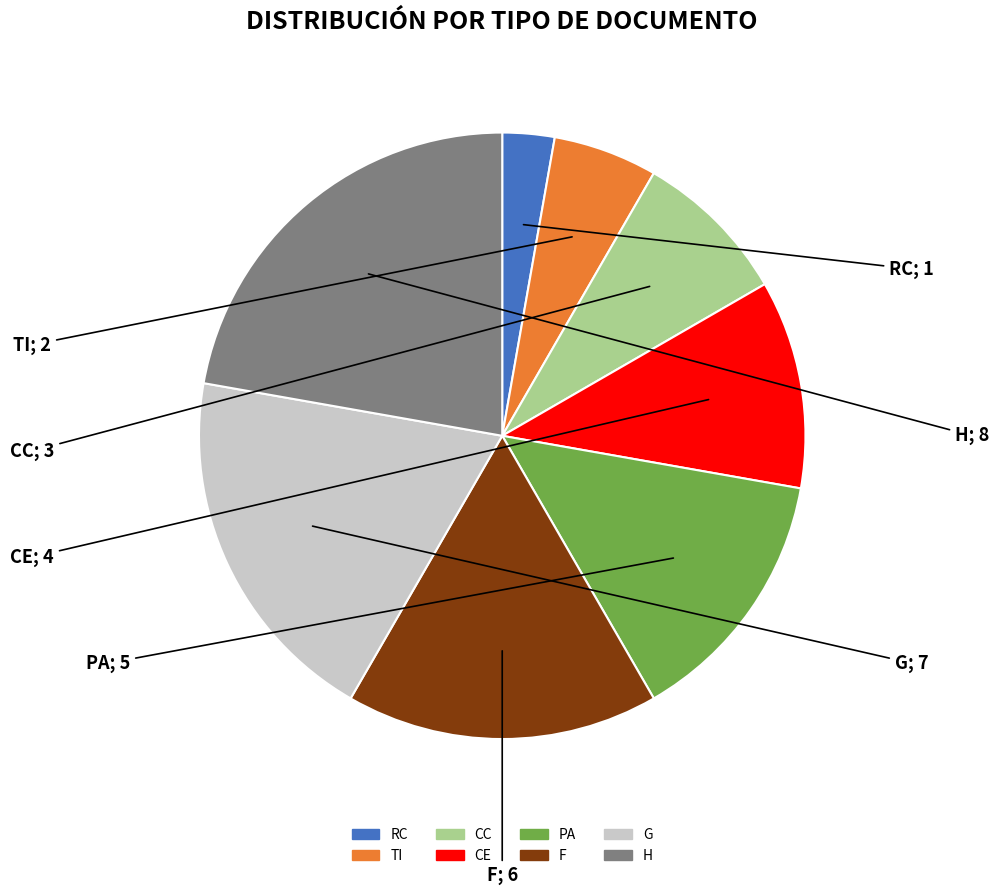

Which slice is the smallest?

RC